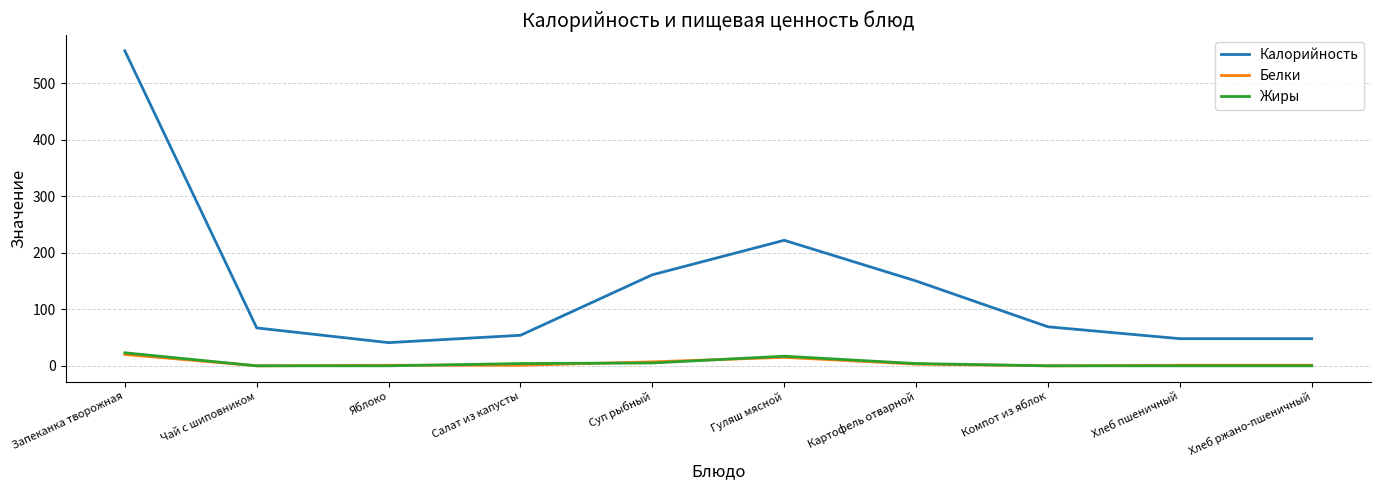

What is the sum of all Белки values?

49